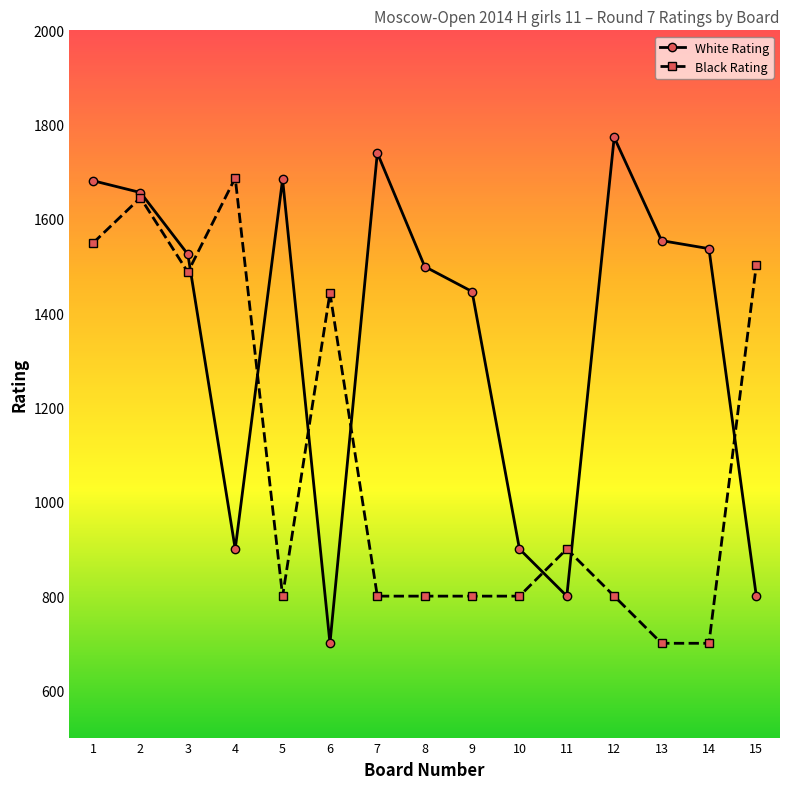

What is the value of the White Rating point at the 13th from the left?

1554